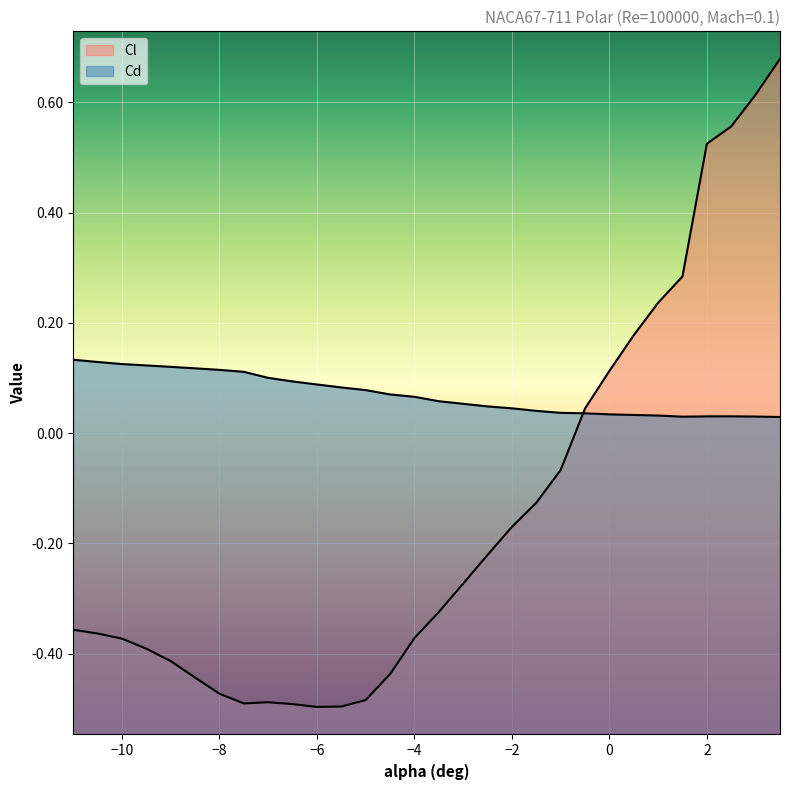

List the series in order of their peak value, lowest first.

Cd, Cl